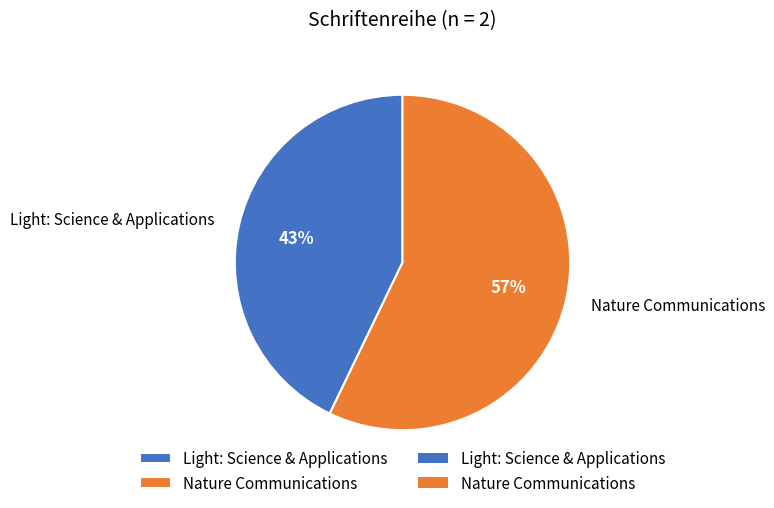

Which slice is the smallest?

Light: Science & Applications